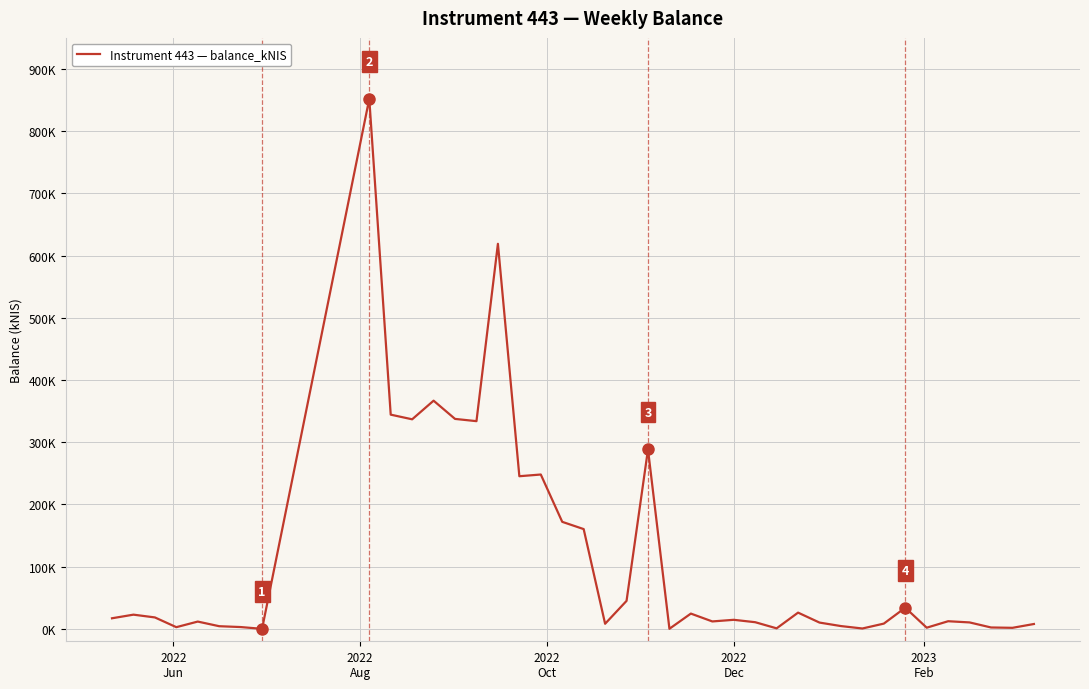

Is this an area chart (filled region under the line)?

No